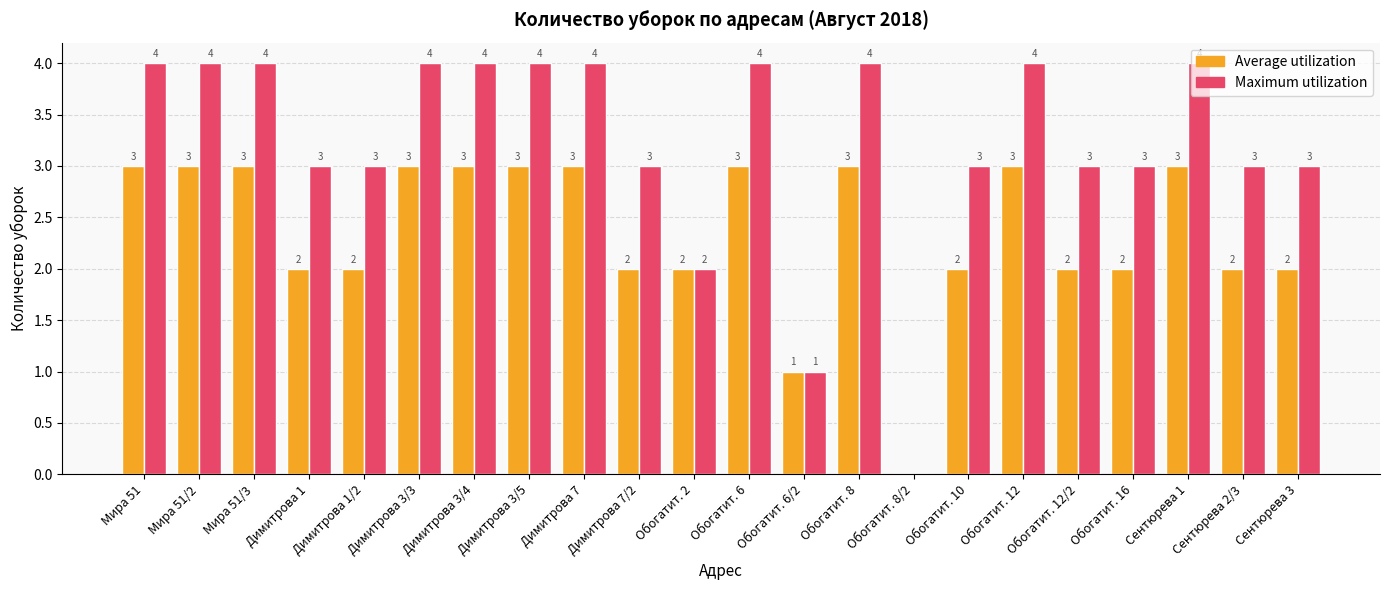

What is the highest value of the Maximum utilization series?

4